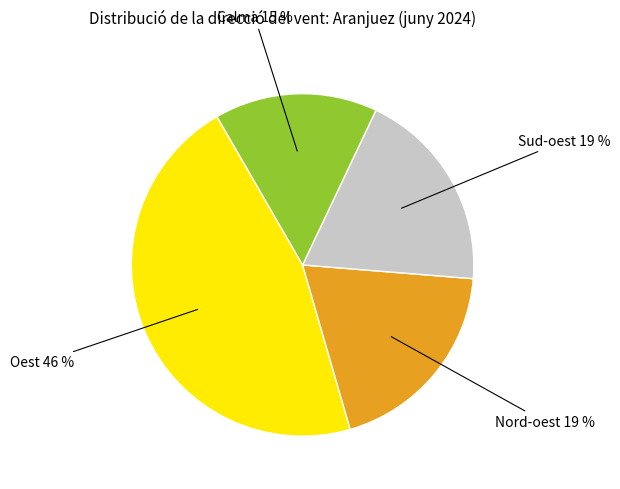

To the nearest percent, what is the average slice percentage?

25%